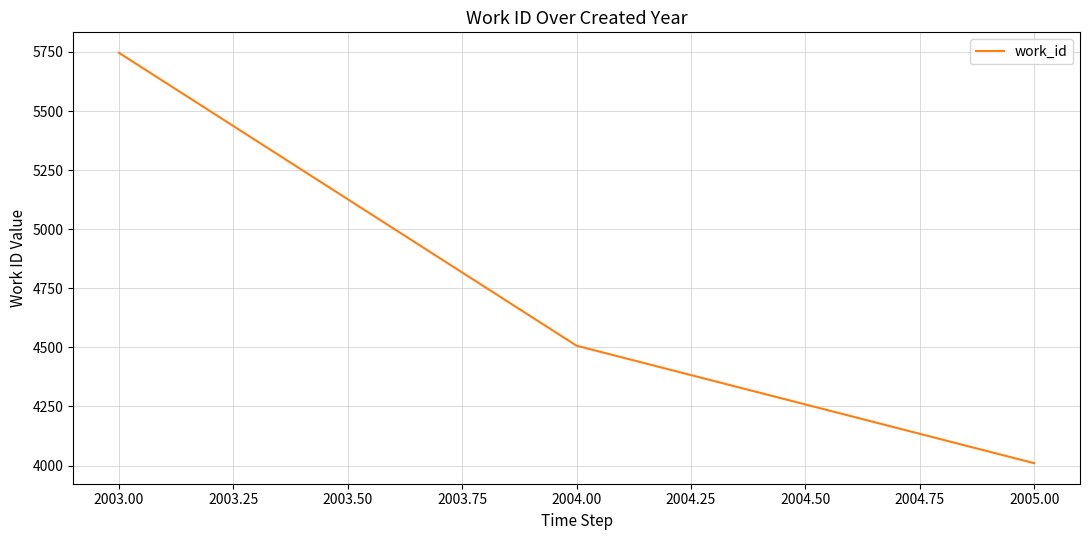

At which label is the value closest to 4878?

2004.00